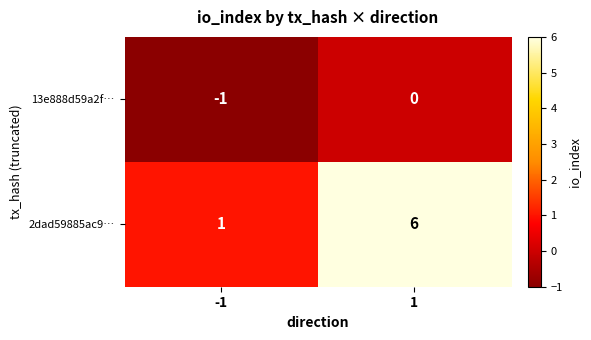

How many data points does each series have?

2